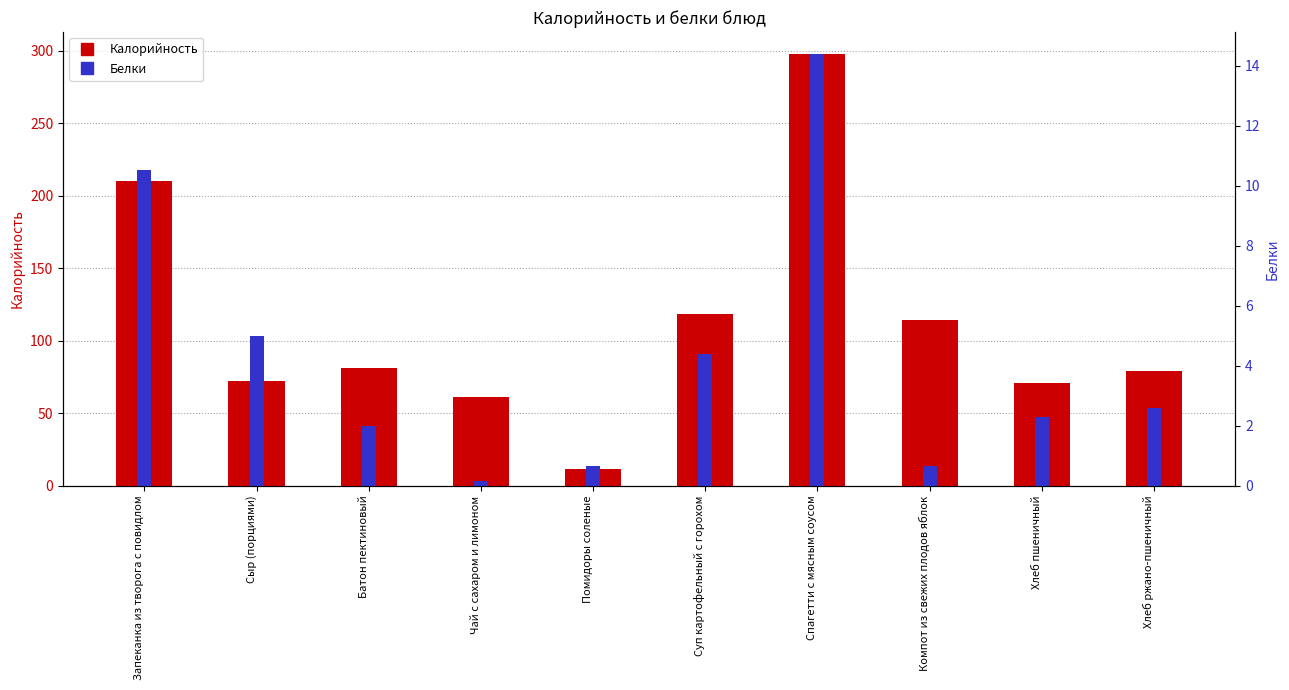

What is the difference between the highest and lowest values at Компот из свежих плодов яблок?

113.3